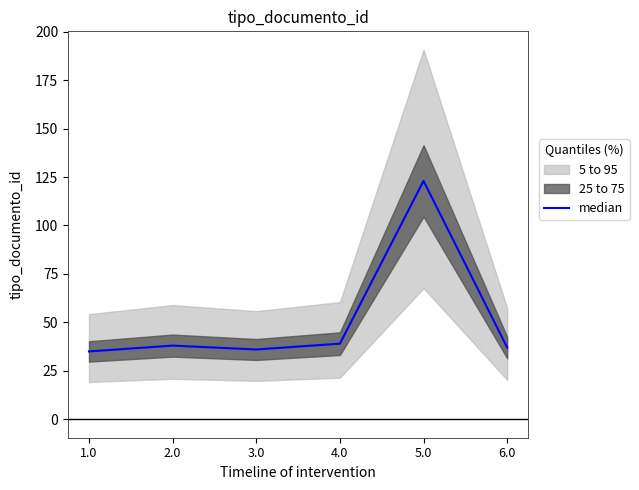

Which category has the lowest value across all series?

1.0